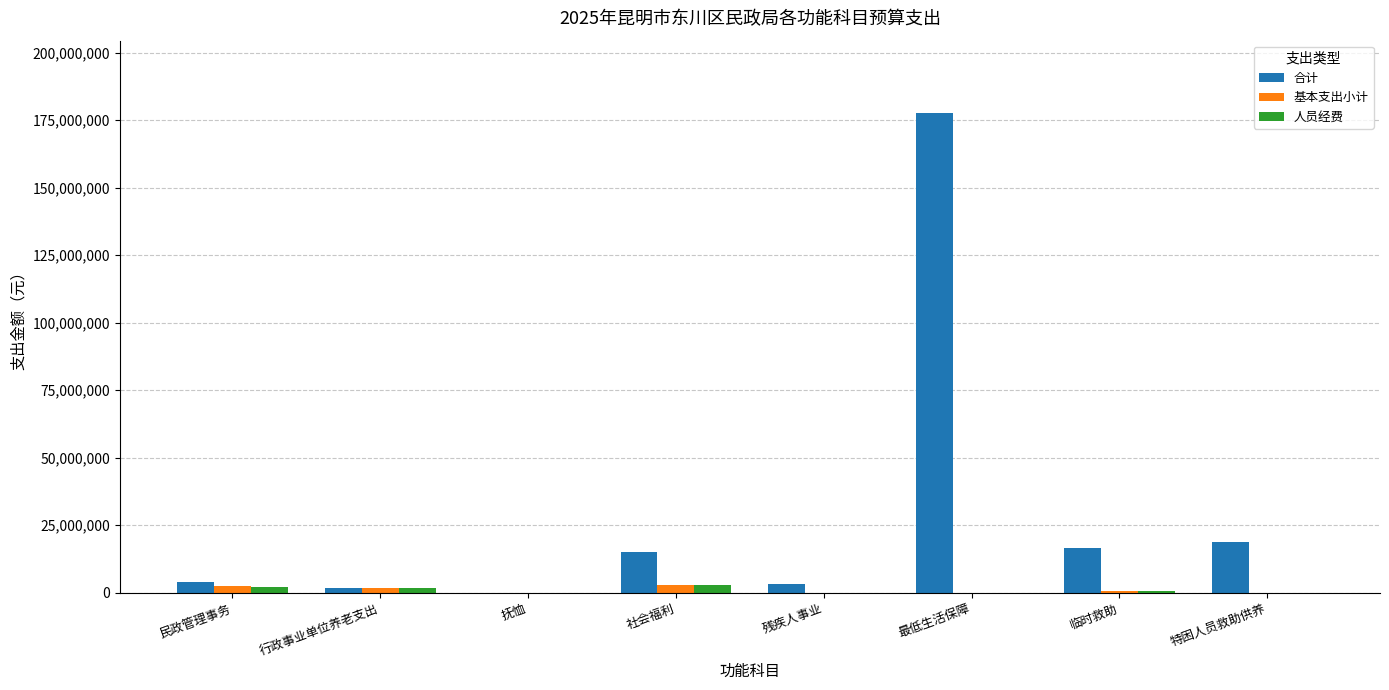

The value of 合计 at 临时救助 is 16739555.0. True or false?

True